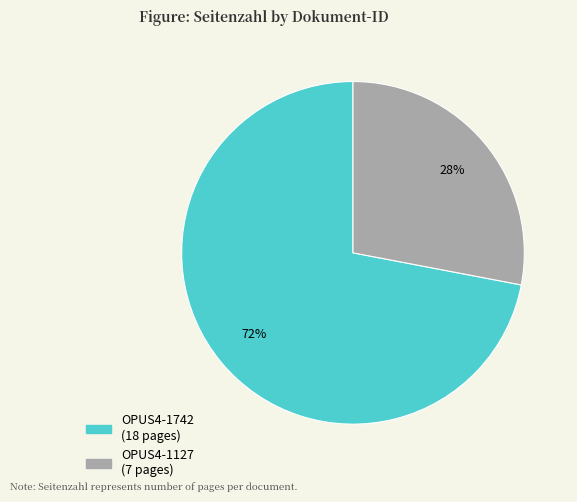

Is there any slice that represents more than half of the pie?

Yes